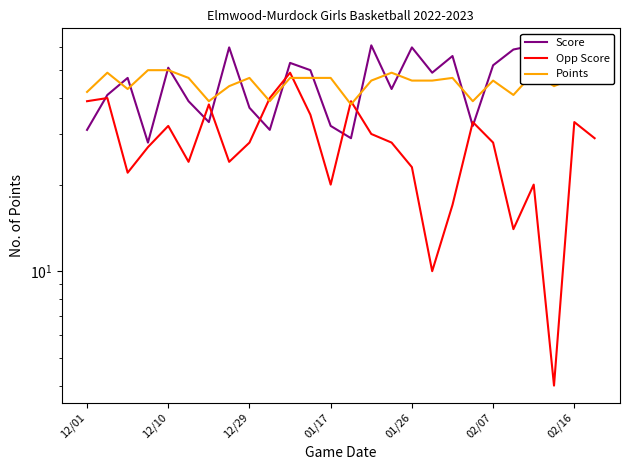

What are all the series names shown in the legend?

Score, Opp Score, Points